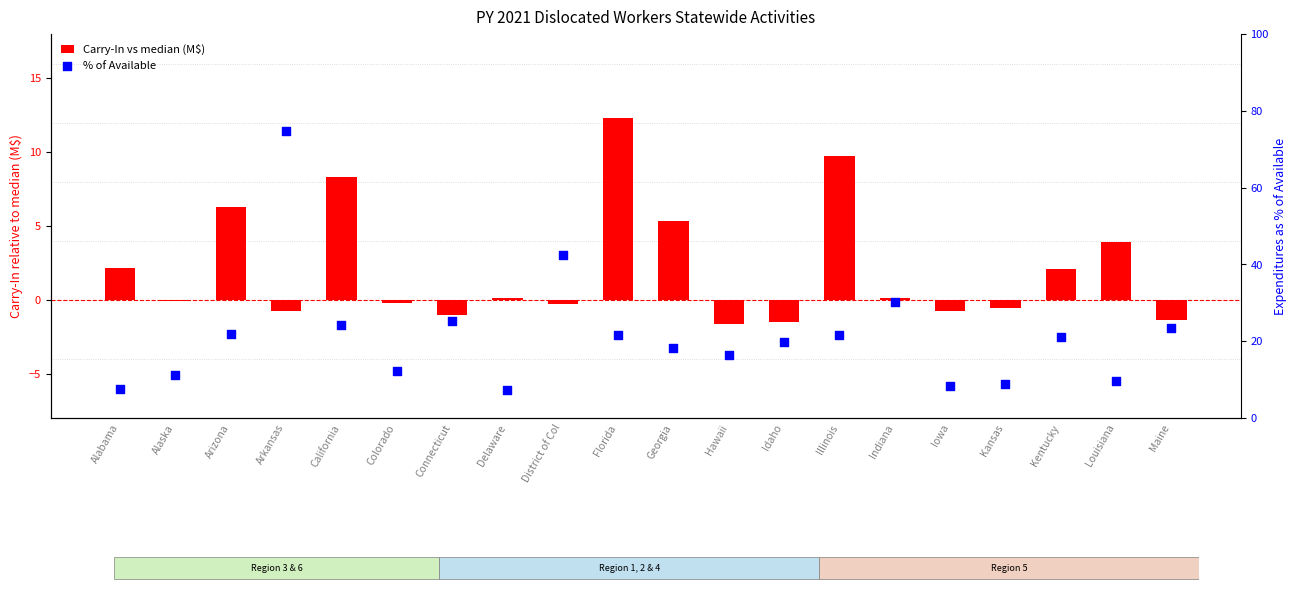

Is the value of % of Available at Arizona greater than the value of Carry-In vs median (M$) at Florida?

Yes